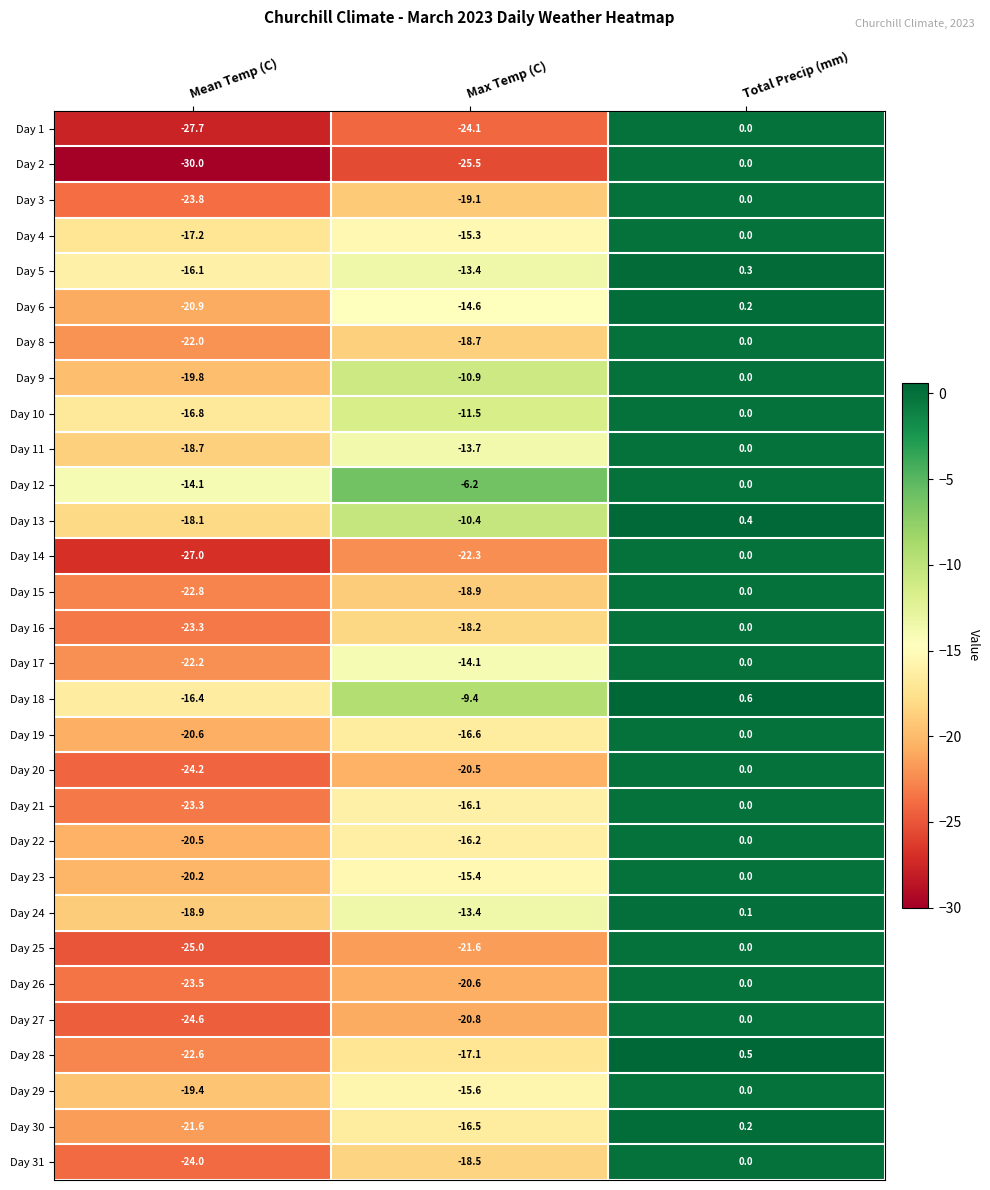

Which series has the widest spread of values?

Day 2